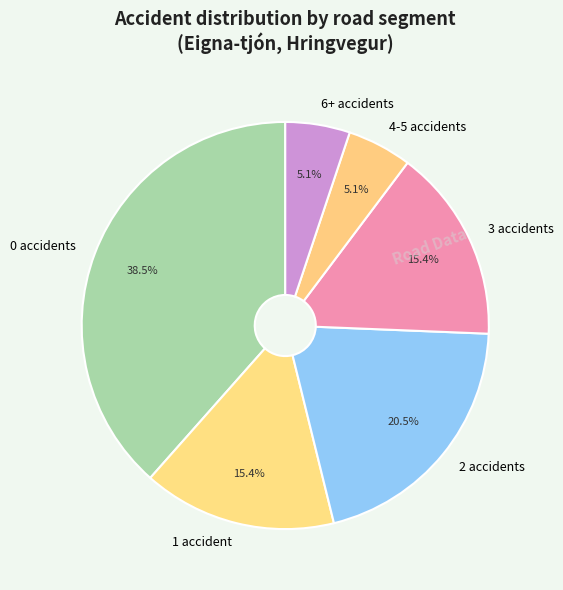

What is the total percentage of 1 accident and 6+ accidents?

20.5%